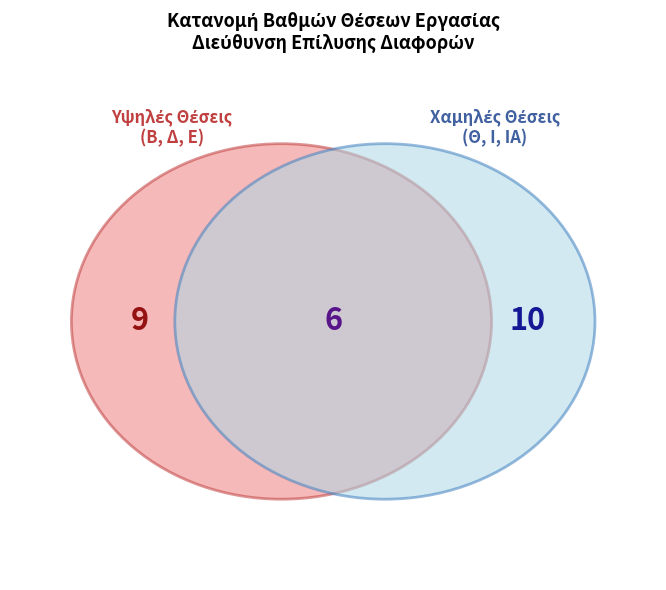

To the nearest percent, what is the difference between the Θ and Δ slice percentages?

2%